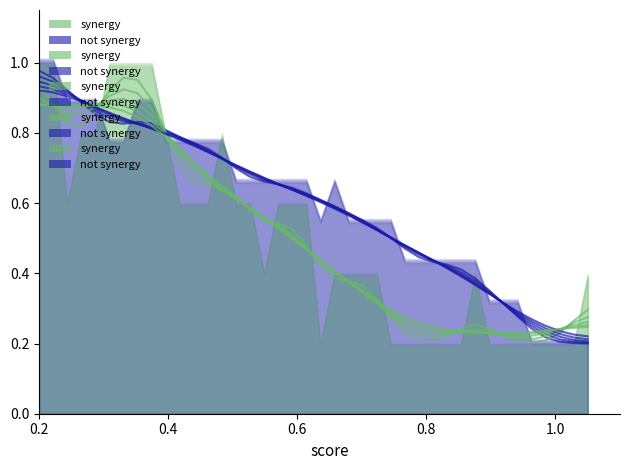

Count the synergy values in the range 0 to 1.

40